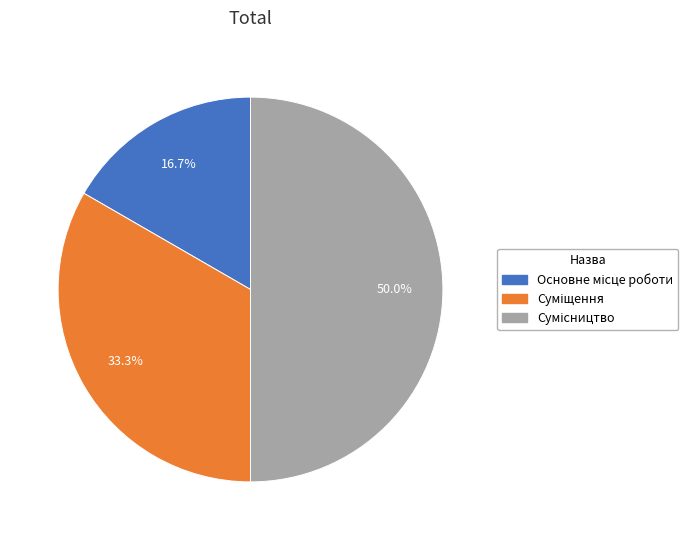

What is the largest slice in the pie chart?

Сумісництво